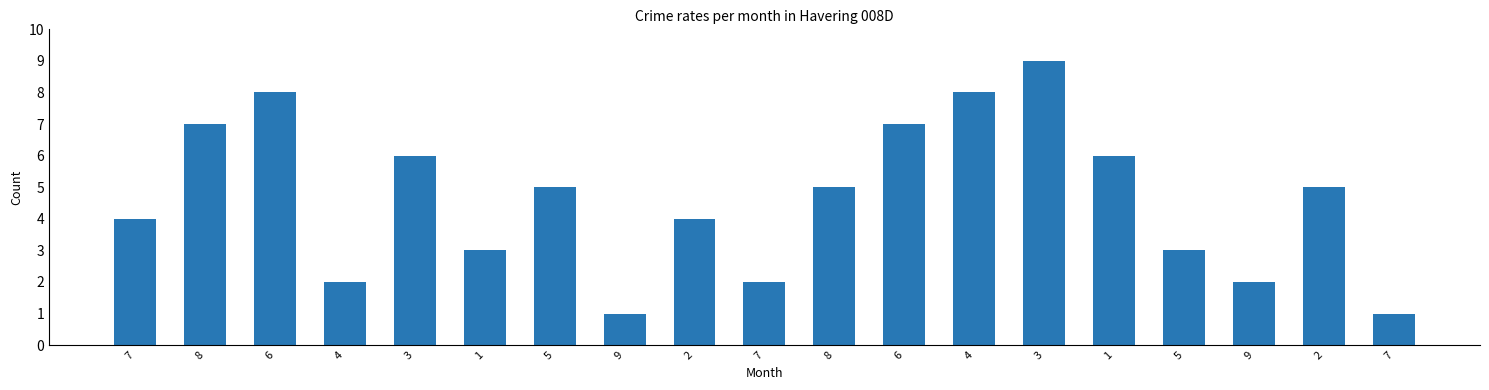

How many values are below 5?

9